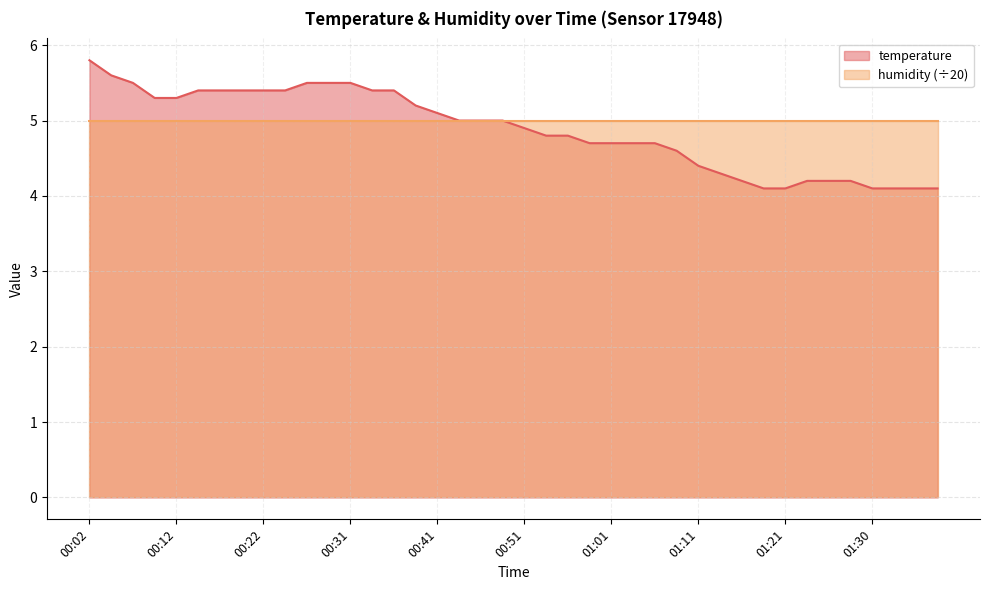

Rank the categories by value from highest to lowest.

00:02, 00:04, 00:07, 00:26, 00:29, 00:31, 00:14, 00:17, 00:19, 00:22, 00:24, 00:34, 00:36, 00:09, 00:12, 00:39, 00:41, 00:44, 00:46, 00:49, 00:51, 00:53, 00:56, 00:58, 01:01, 01:03, 01:06, 01:08, 01:11, 01:13, 01:16, 01:23, 01:26, 01:28, 01:18, 01:21, 01:30, 01:33, 01:35, 01:38